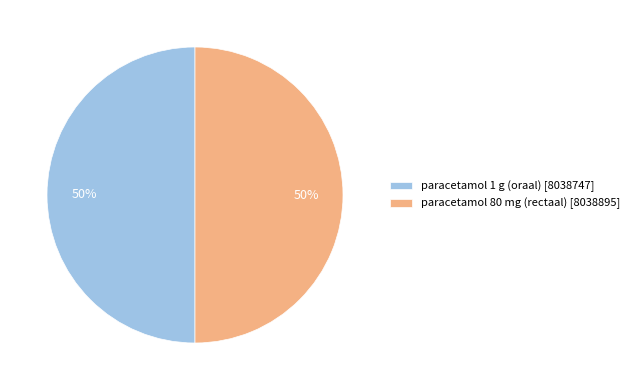

Approximately how many times larger is the value at paracetamol 80 mg (rectaal) [8038895] compared to paracetamol 1 g (oraal) [8038747]?

1.0